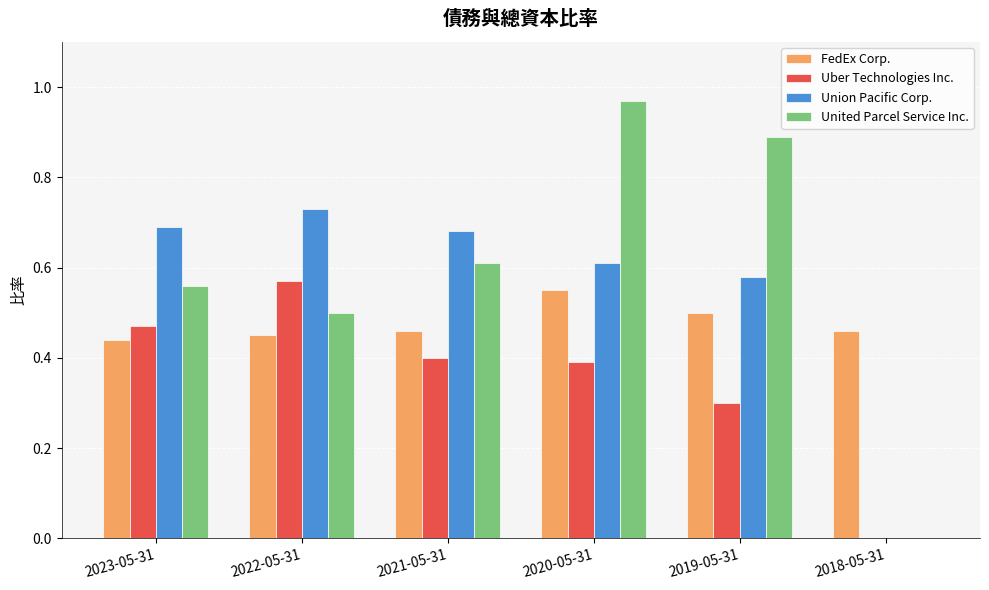

Where is FedEx Corp. nearest to the value 0?

2023-05-31